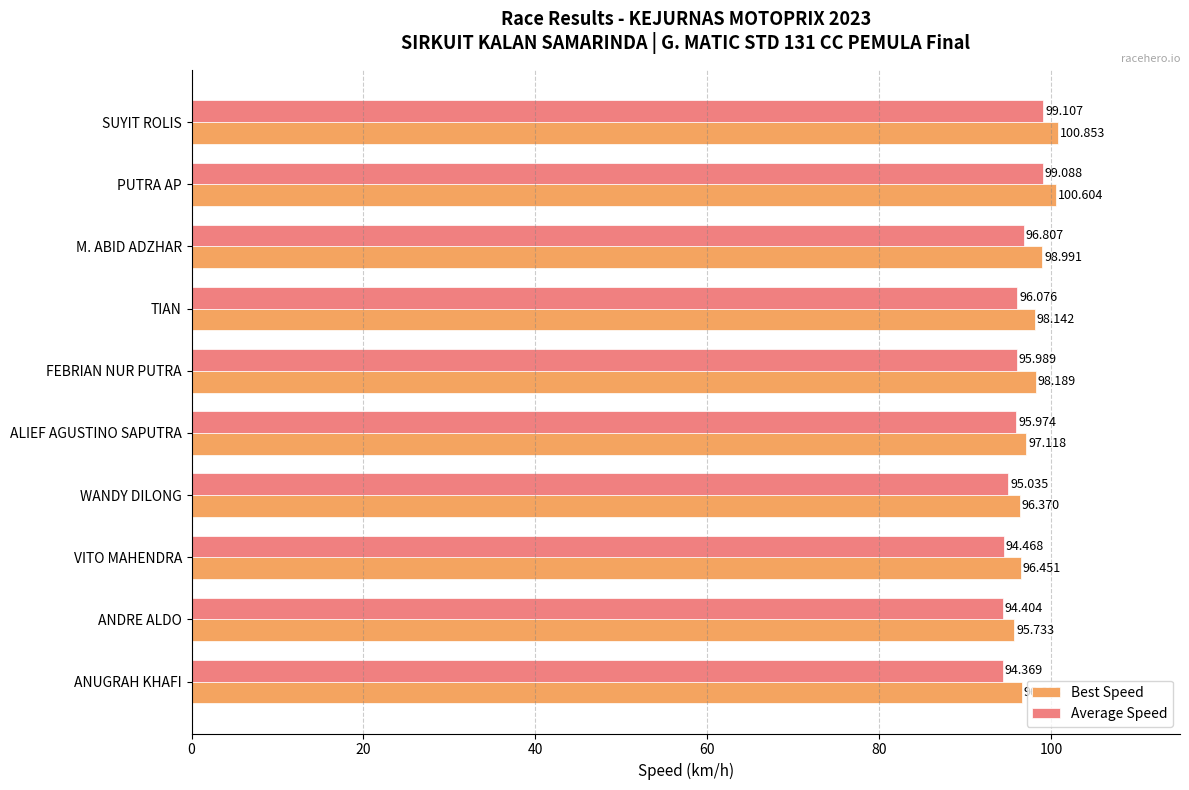

Is the value of Best Speed at ALIEF AGUSTINO SAPUTRA greater than the value of Average Speed at ALIEF AGUSTINO SAPUTRA?

Yes